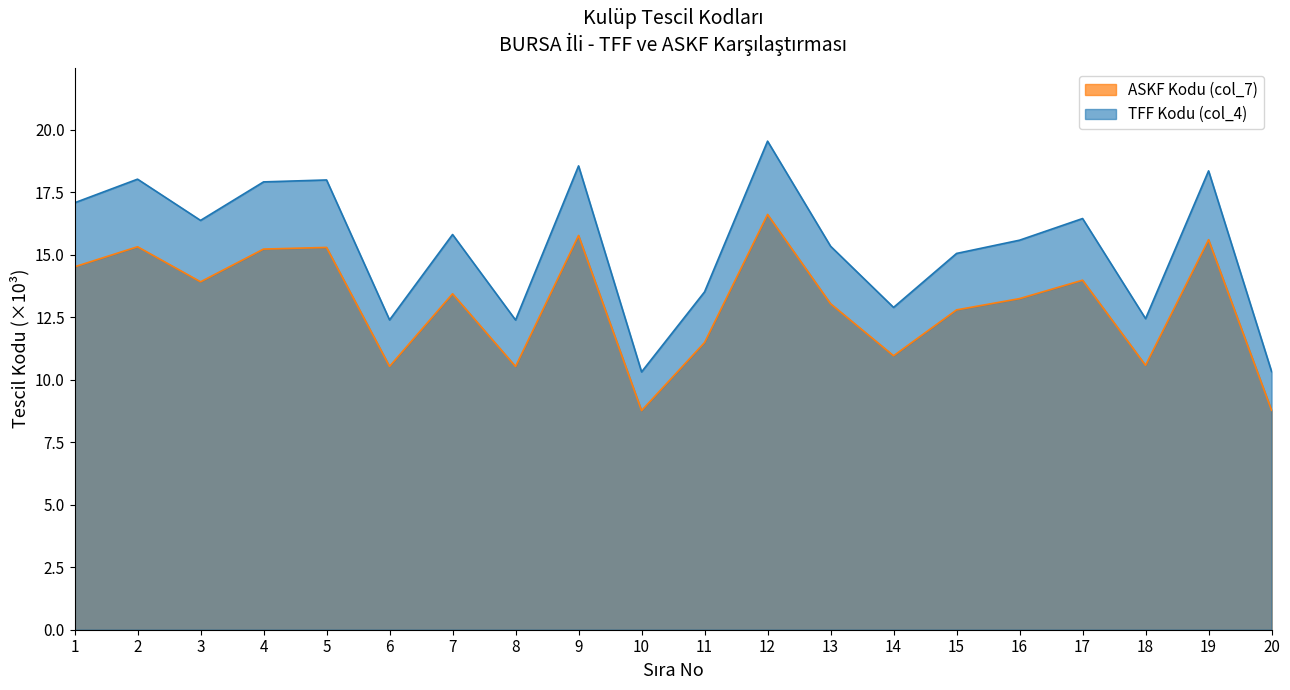

How many distinct data groups are displayed?

2